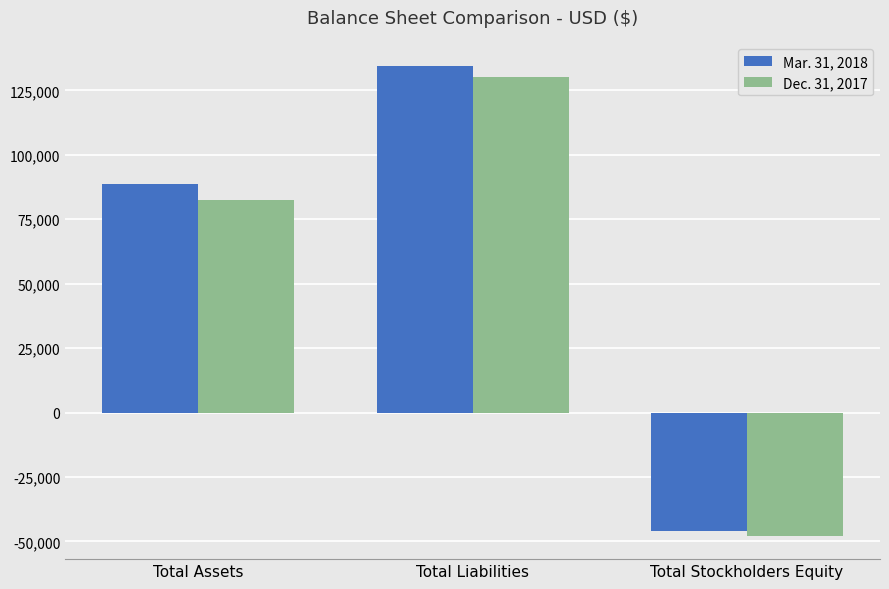

What is the label of the 3rd bar from the left?

Total Stockholders Equity